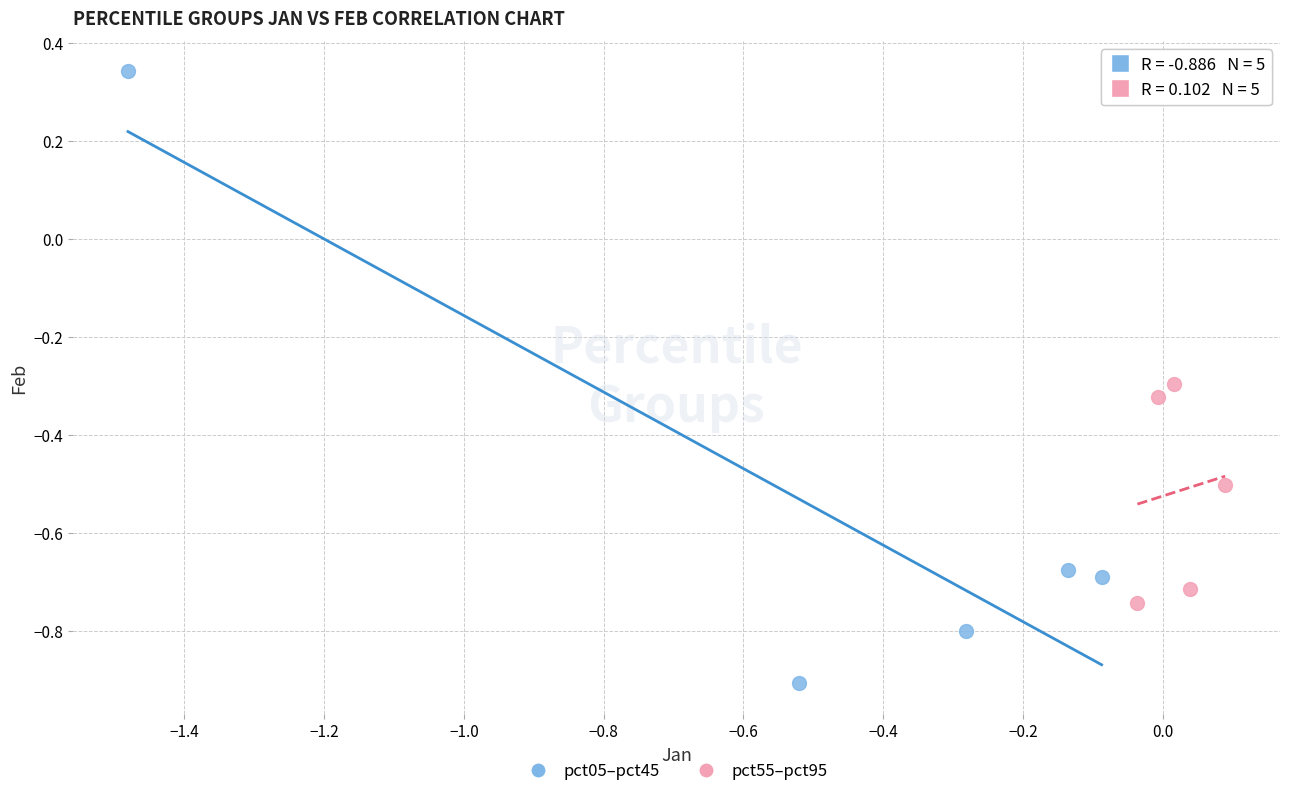

Which series has the widest spread of Y values?

pct05–pct45